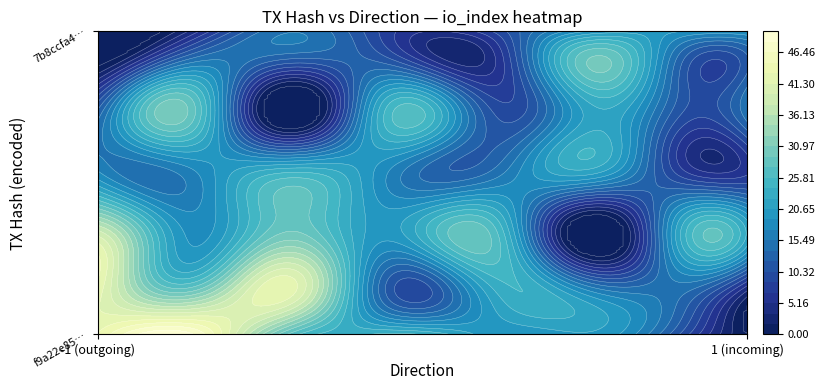

How many values in the f9a22e859d2b2127bb8c5845b1da52af99d4fb6 series are below 46?

1